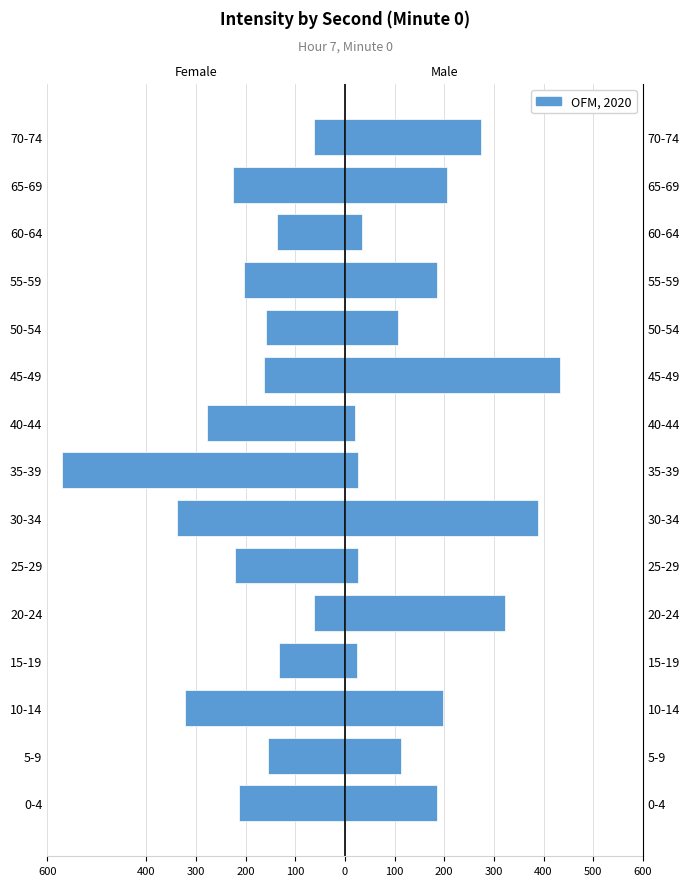

True or false: the data shows -278.0 at 40-44.

True